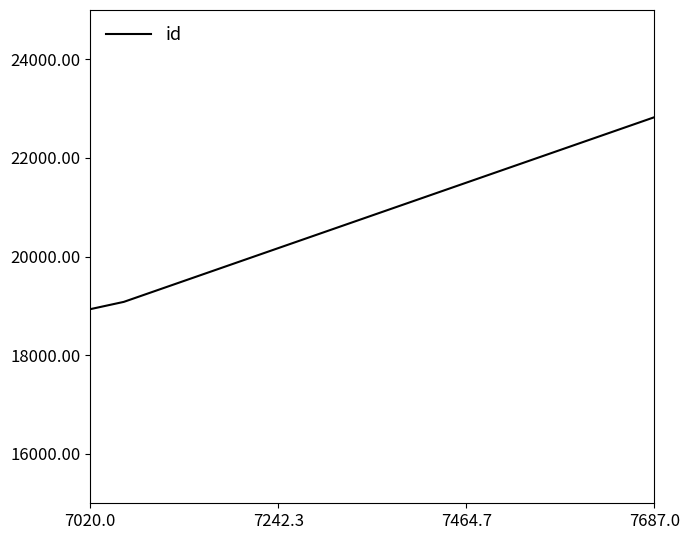

How many lines are shown in the chart?

1